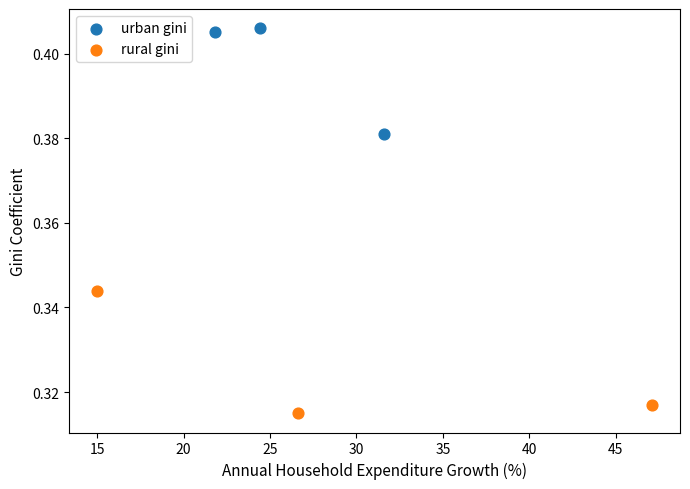

Which series has the widest spread of Y values?

rural gini